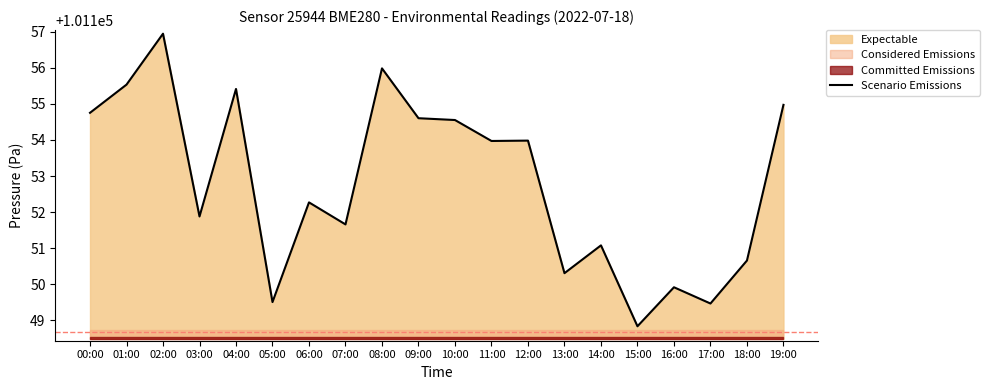

What is the change in value from 00:00 to 17:00?

-5.3